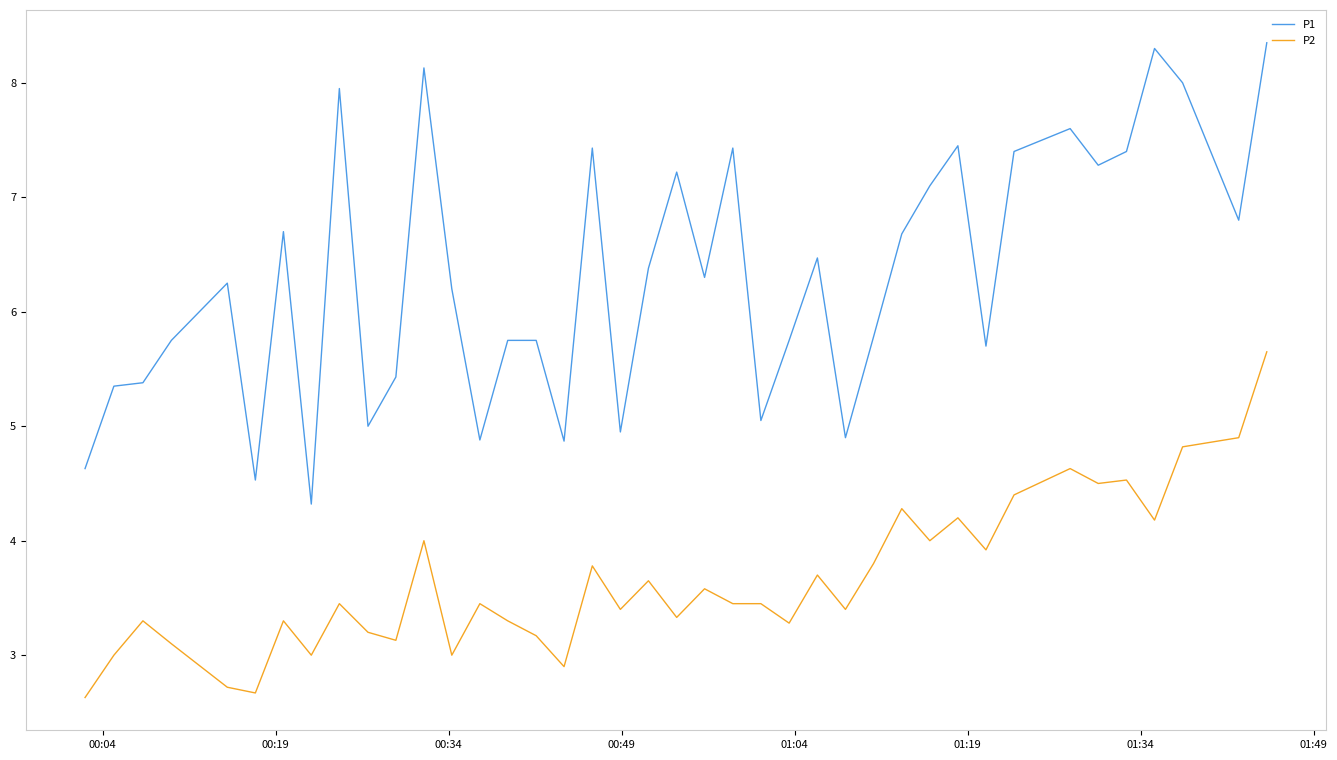

True or false: P1 and P2 cross at least once.

False